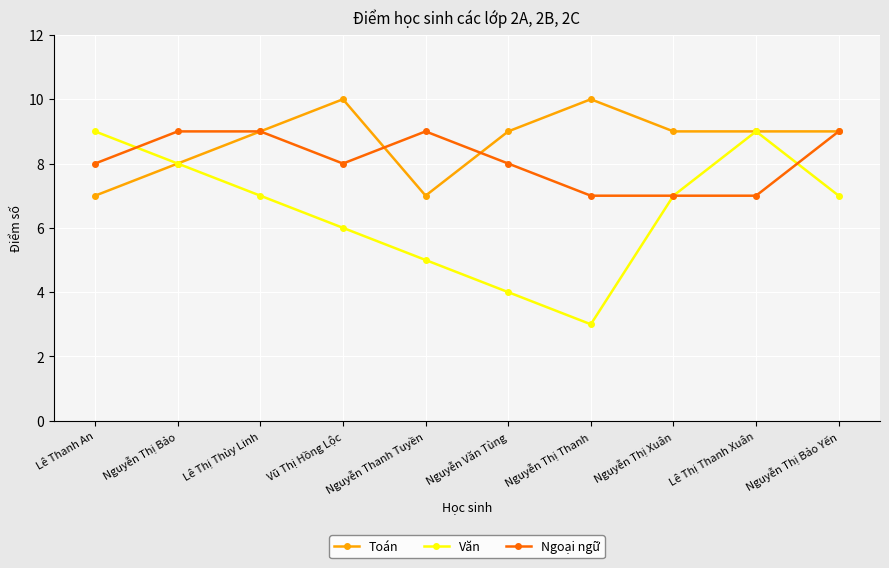

True or false: Toán has more than 0 interior local peaks.

True